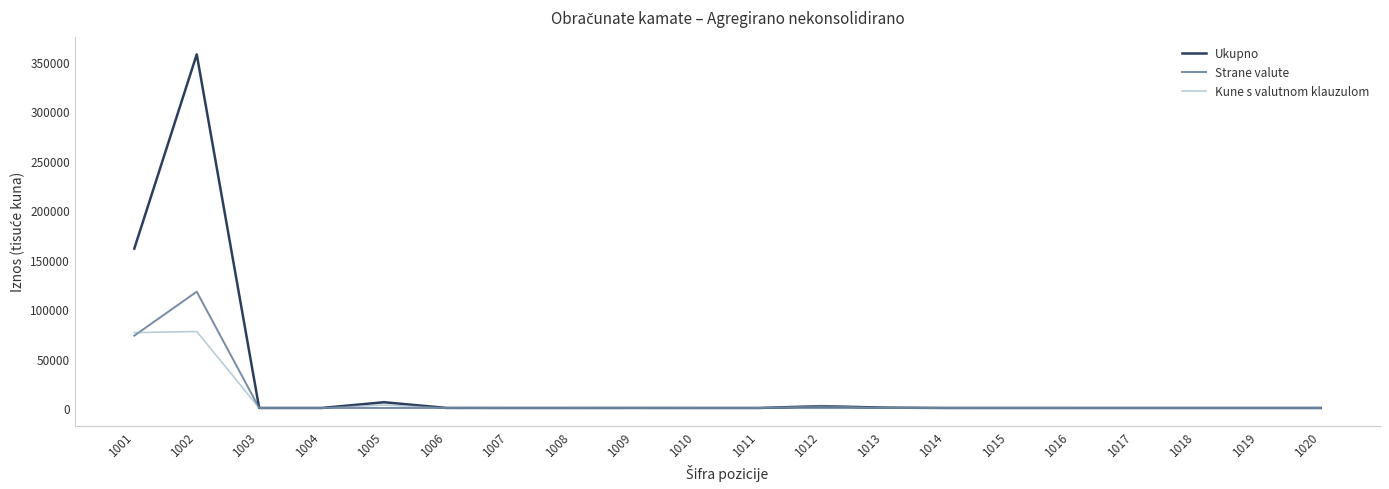

True or false: Kune s valutnom klauzulom has more than 1 points higher than both neighbors.

True